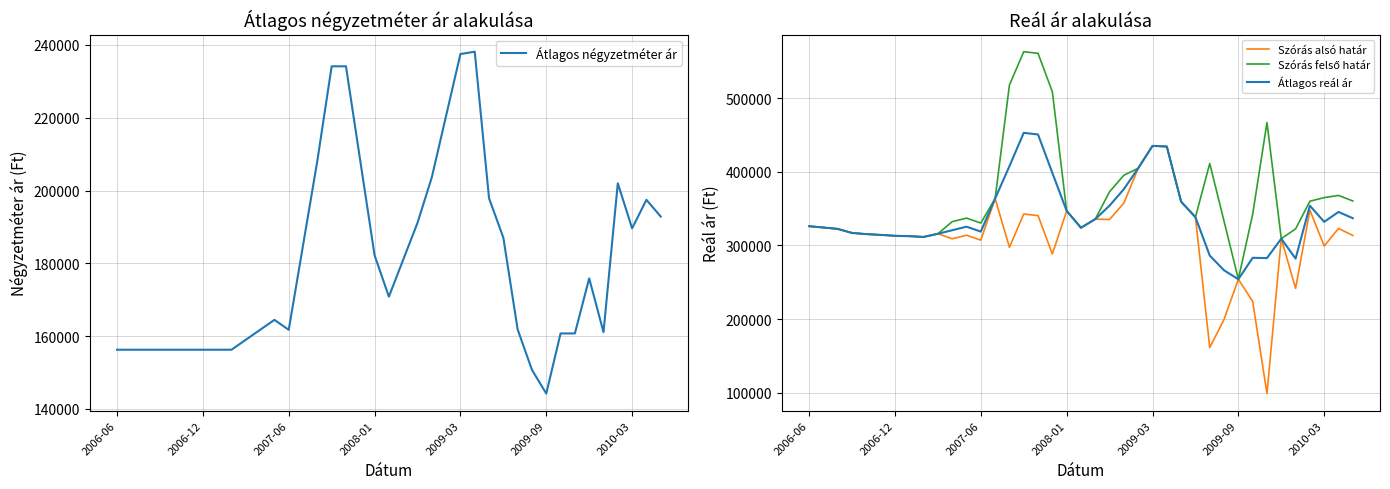

Rank the categories by Átlagos négyzetméter ár value from lowest to highest.

30, 29, 2006-06, 2006-12, 2007-06, 2008-01, 2009-03, 2009-09, 2010-03, 7, 8, 9, 31, 32, 34, 10, 12, 28, 11, 19, 33, 20, 18, 13, 27, 36, 21, 38, 37, 26, 35, 22, 14, 17, 23, 15, 16, 24, 25